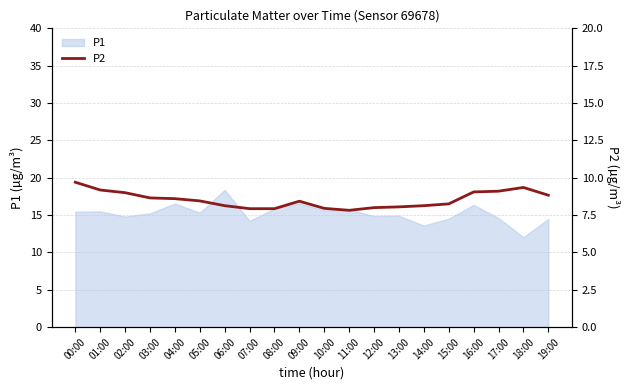

How many data points does each series have?

20